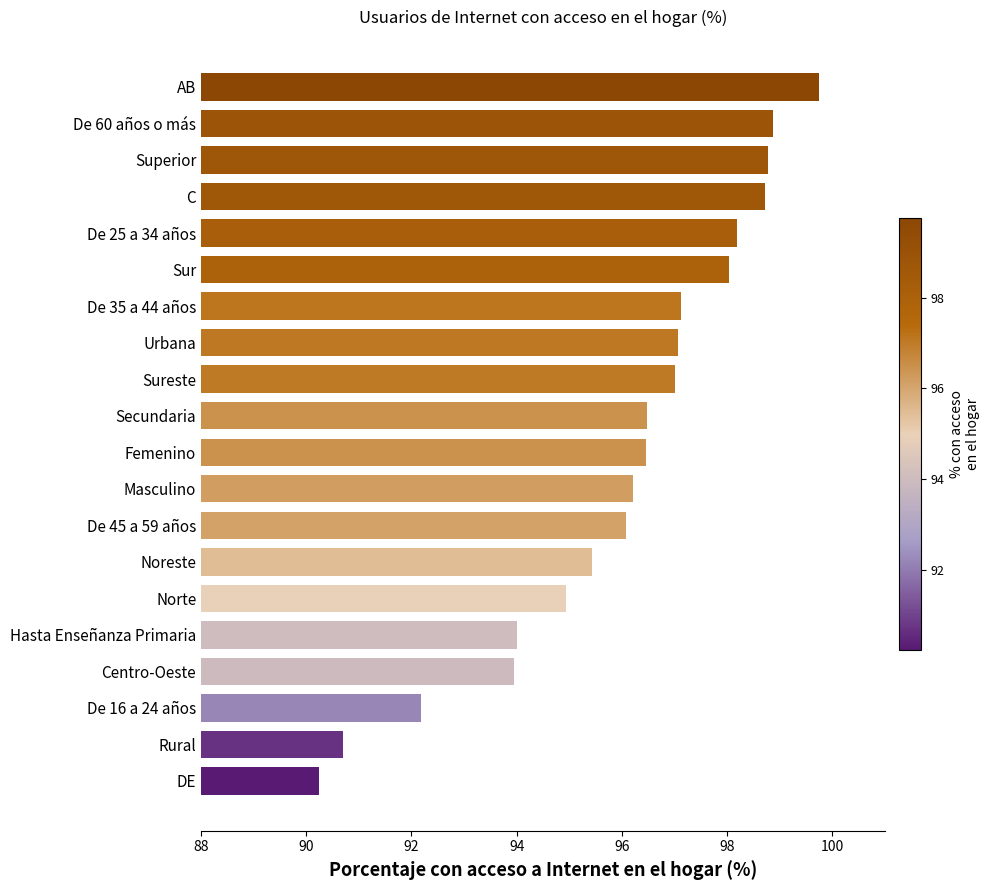

What is the difference between the maximum and minimum values?

9.5